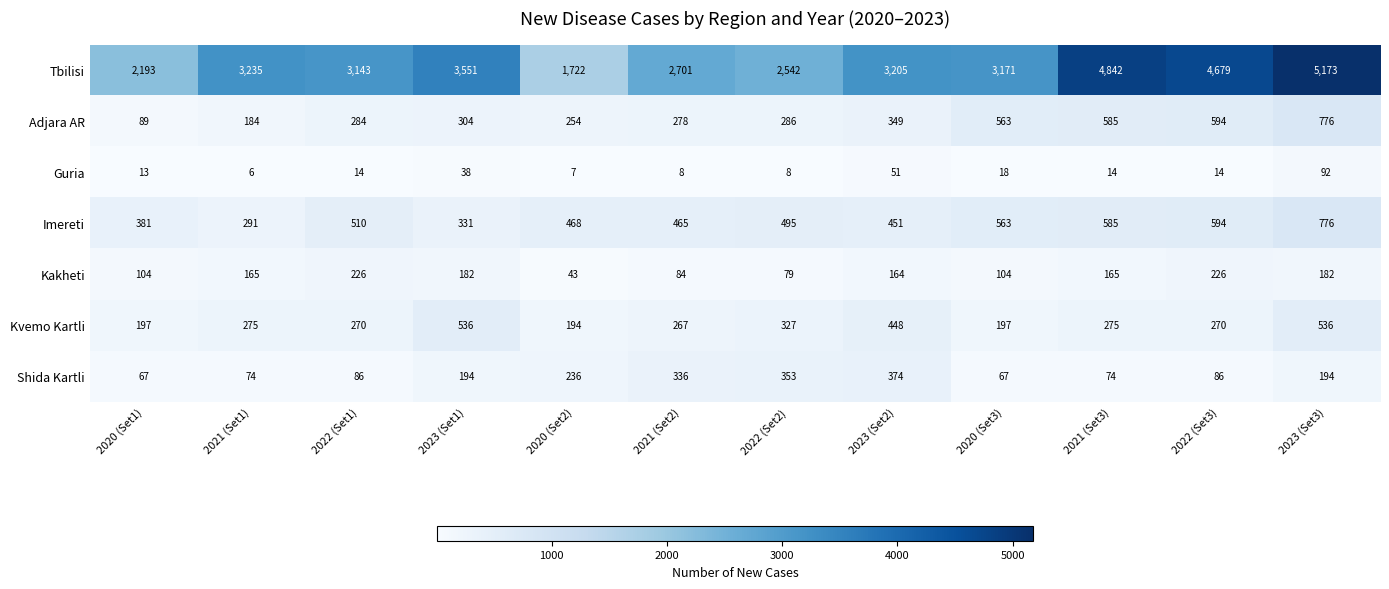

What is the difference between the highest and lowest values at 2022 (Set2)?

2534